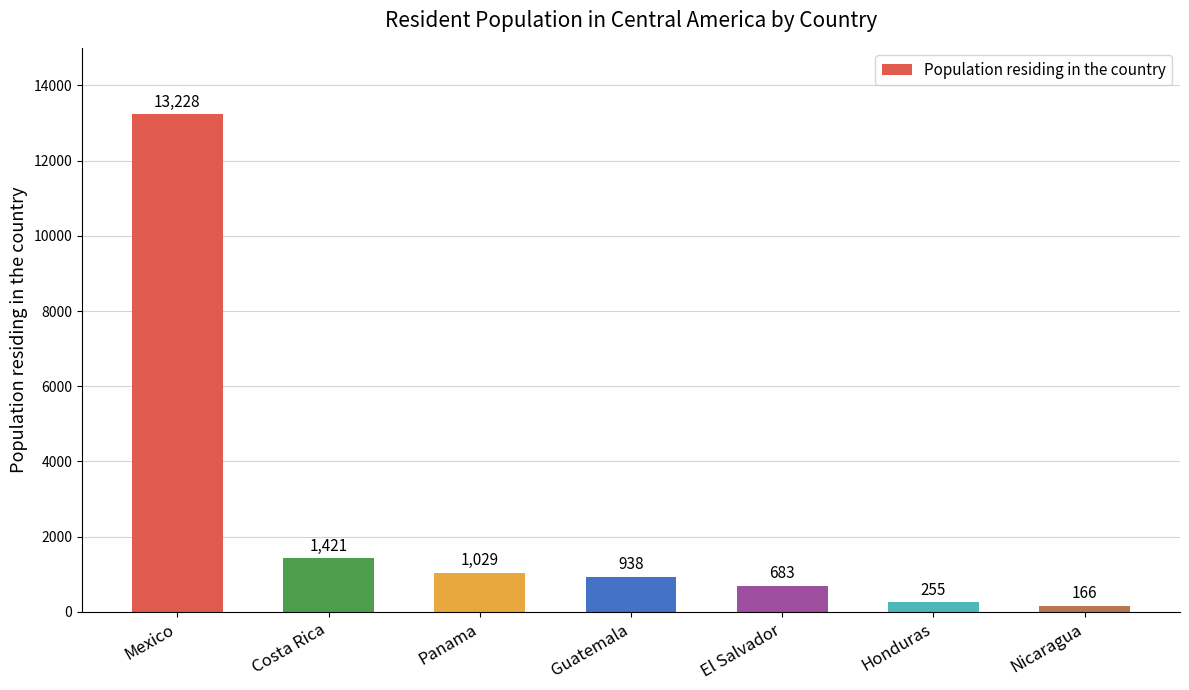

Reading left to right, list all the values displayed in this chart.

13228	1421	1029	938	683	255	166